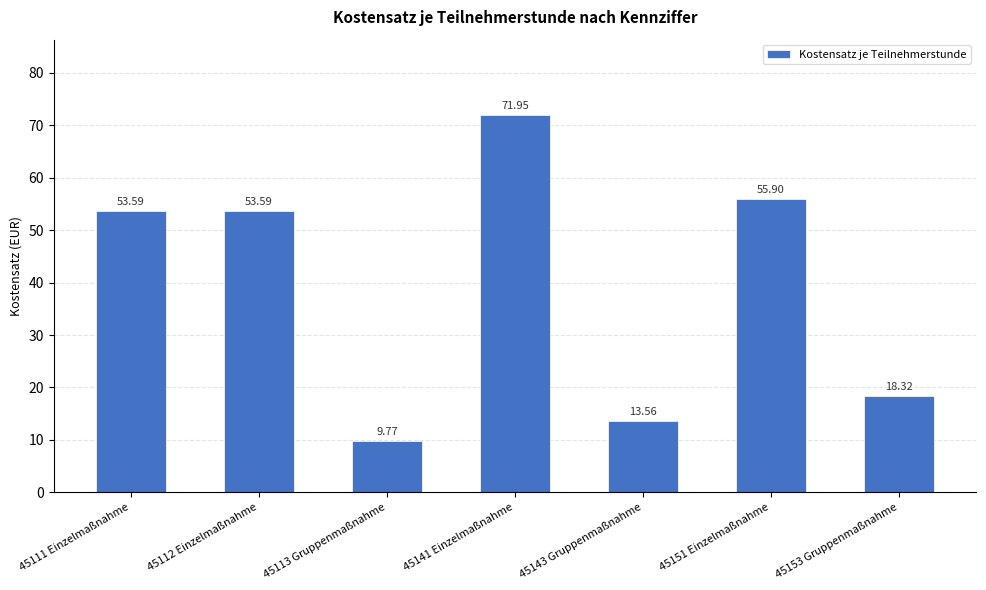

Approximately how many times larger is the value at 45153 Gruppenmaßnahme compared to 45112 Einzelmaßnahme?

0.3